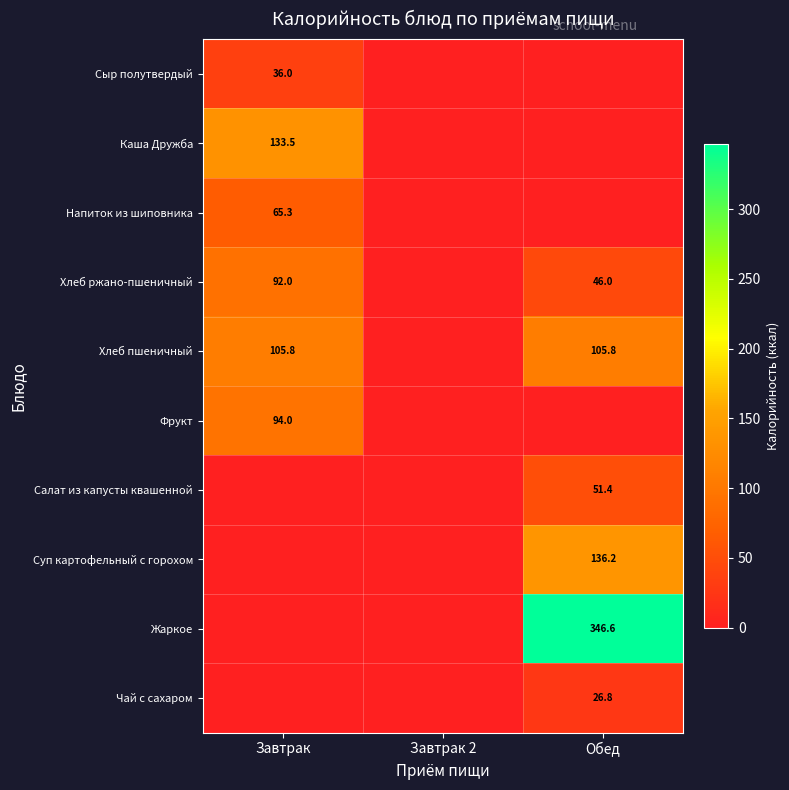

What is the sum of the Хлеб пшеничный values at Обед and Завтрак?

211.6